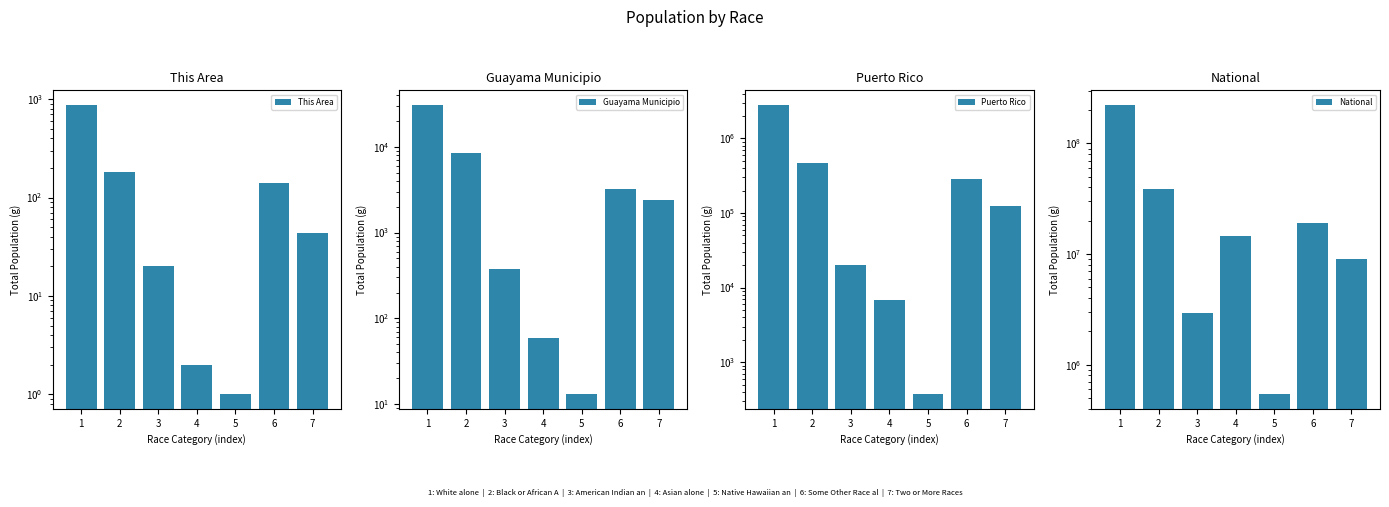

True or false: National has a value of 540013 at 5.

True